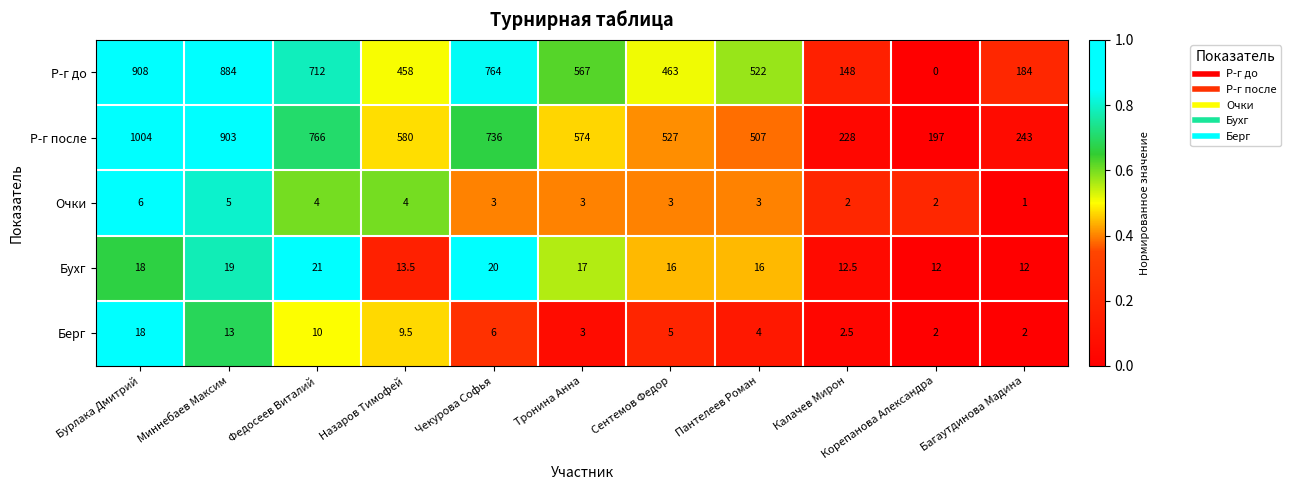

Rank the series at Багаутдинова Мадина from lowest to highest value.

Очки, Берг, Бухг, Р-г до, Р-г после